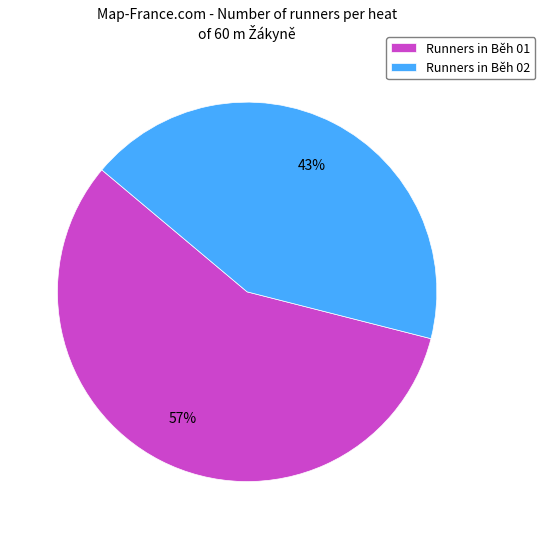

What percentage is the Runners in Běh 01 slice, to the nearest percent?

57%